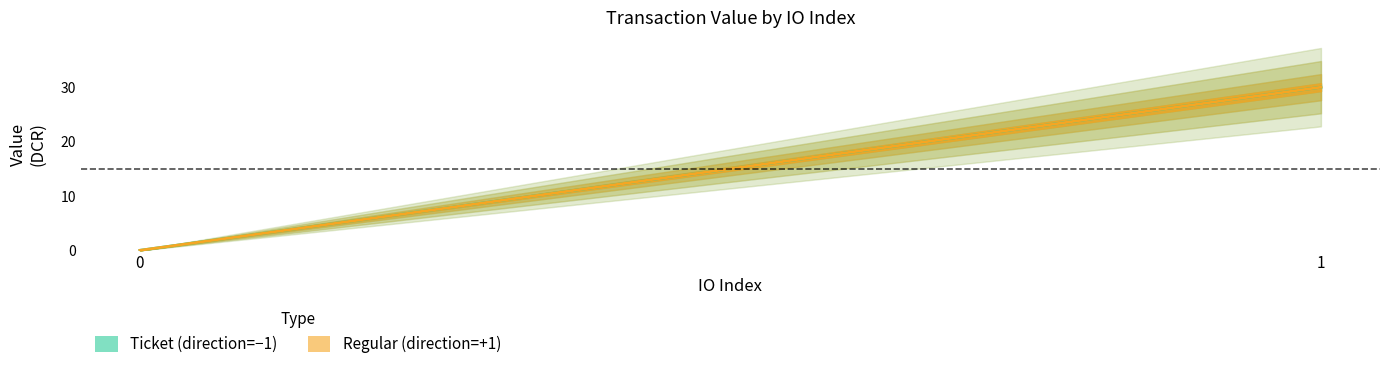

Rank the categories by Regular value from lowest to highest.

0, 1